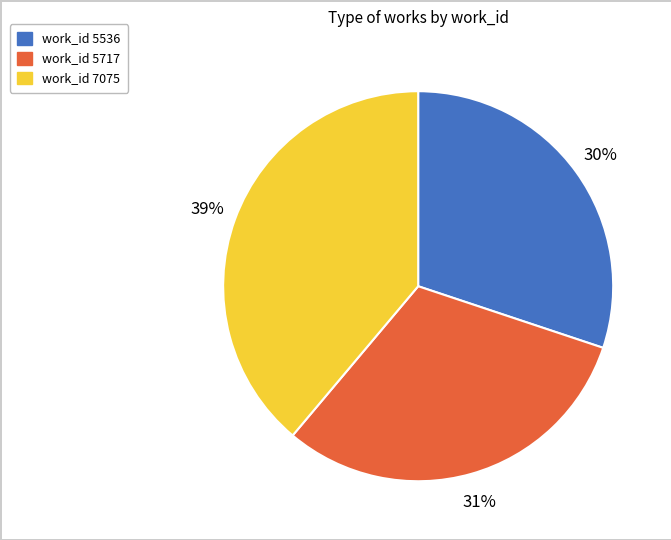

Count the number of slices in the pie.

3